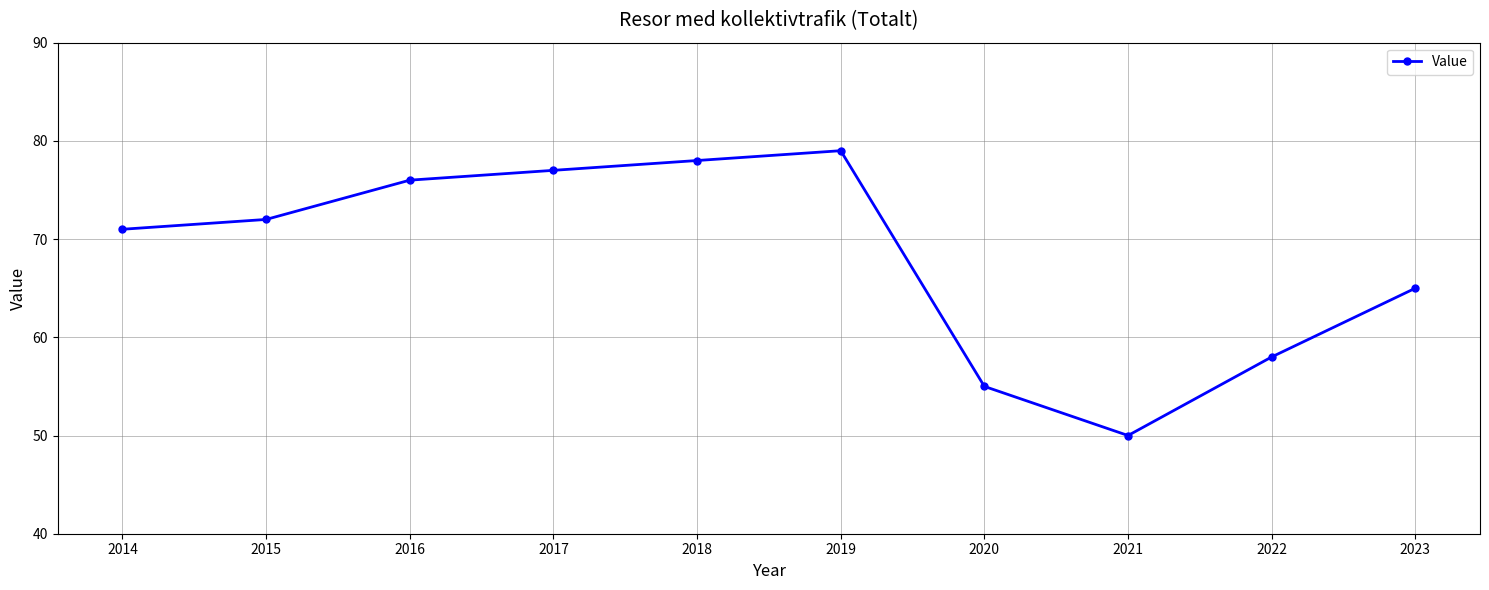

The chart shows a value of 55 at 2020. True or false?

True